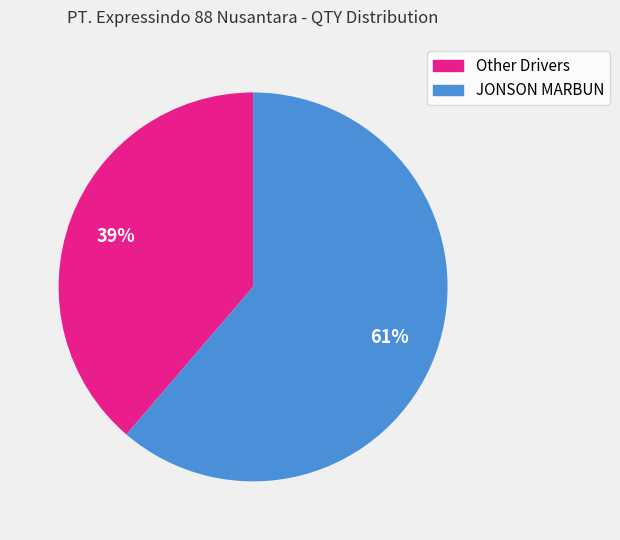

Is there a majority slice in this chart?

Yes